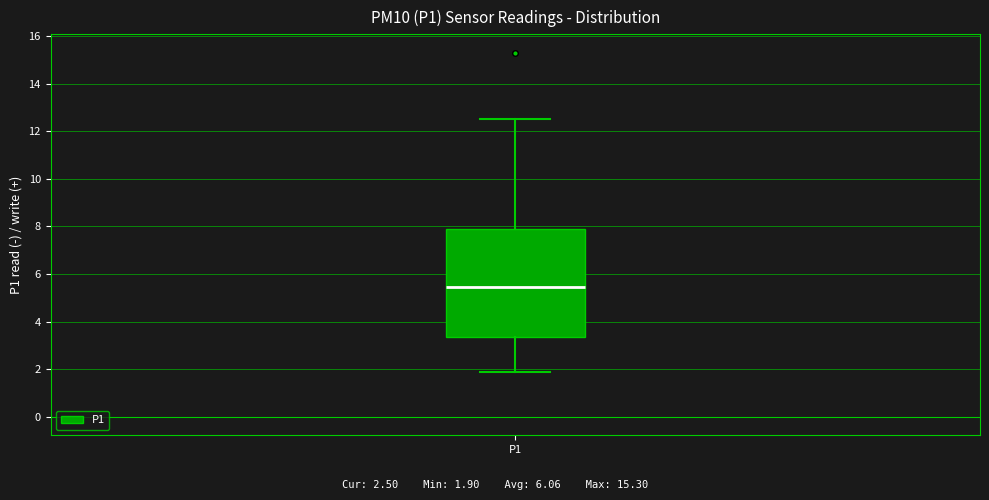

Read this box plot against the y-axis: the position of the median line, the range covered by the box, and the ends of both whiskers. The values are not printed on the chart, so give them approximately, as read against the axis.

median 5.4, box 3.4 to 8.0, whiskers 2.0 to 12.6